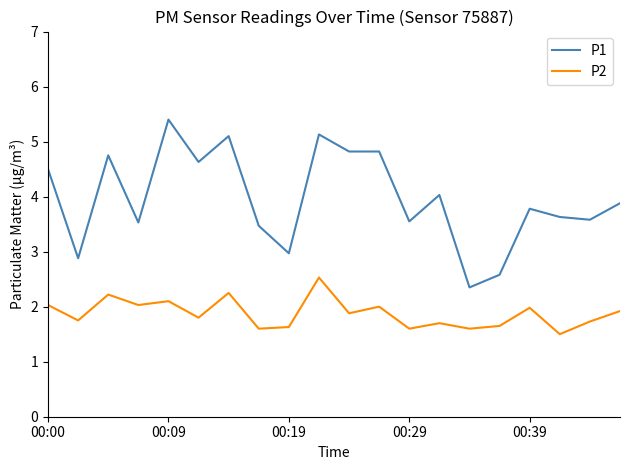

What is the difference between the maximum and minimum values in the P2 series?

1.0